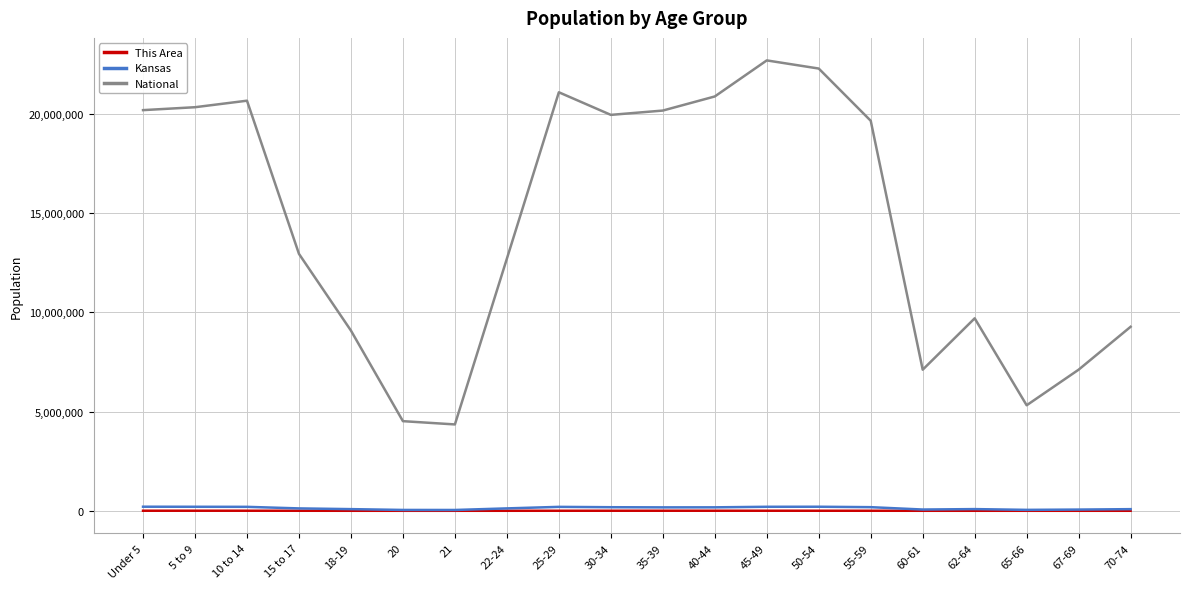

Which series has the largest range (max minus min)?

National